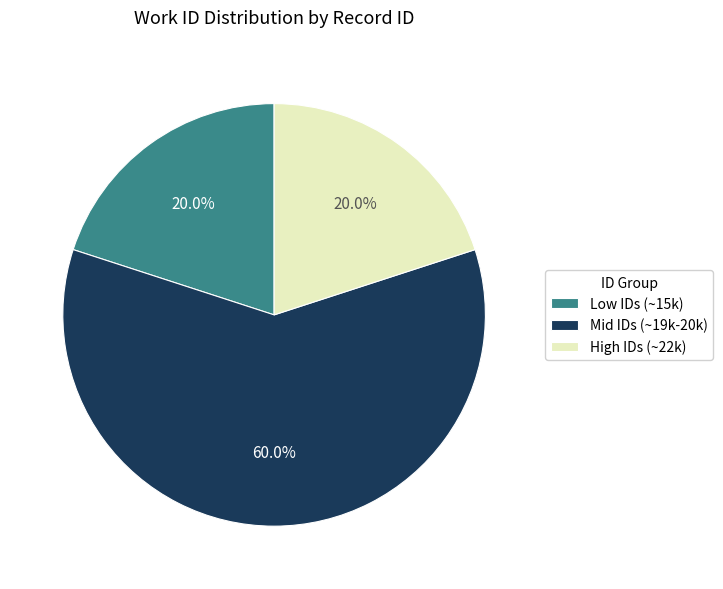

What is the largest slice in the pie chart?

Mid IDs (~19k-20k)